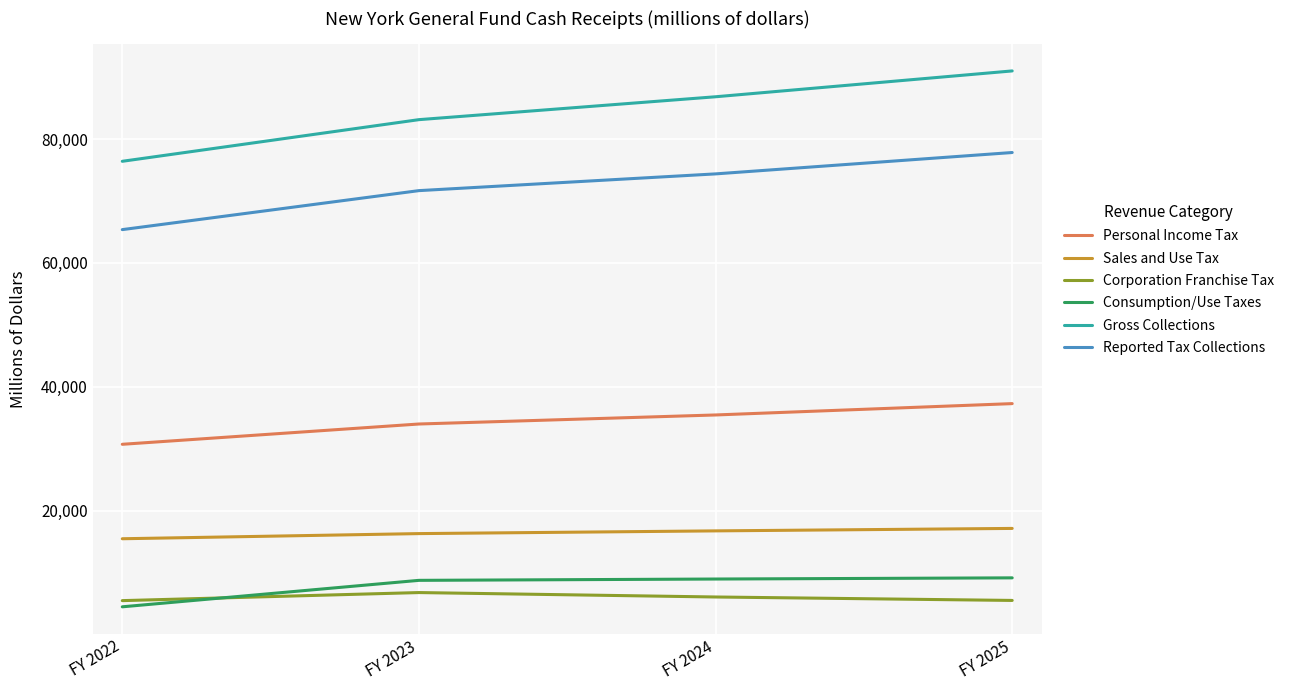

True or false: Consumption/Use Taxes has a value of 4469 at FY 2022.

True